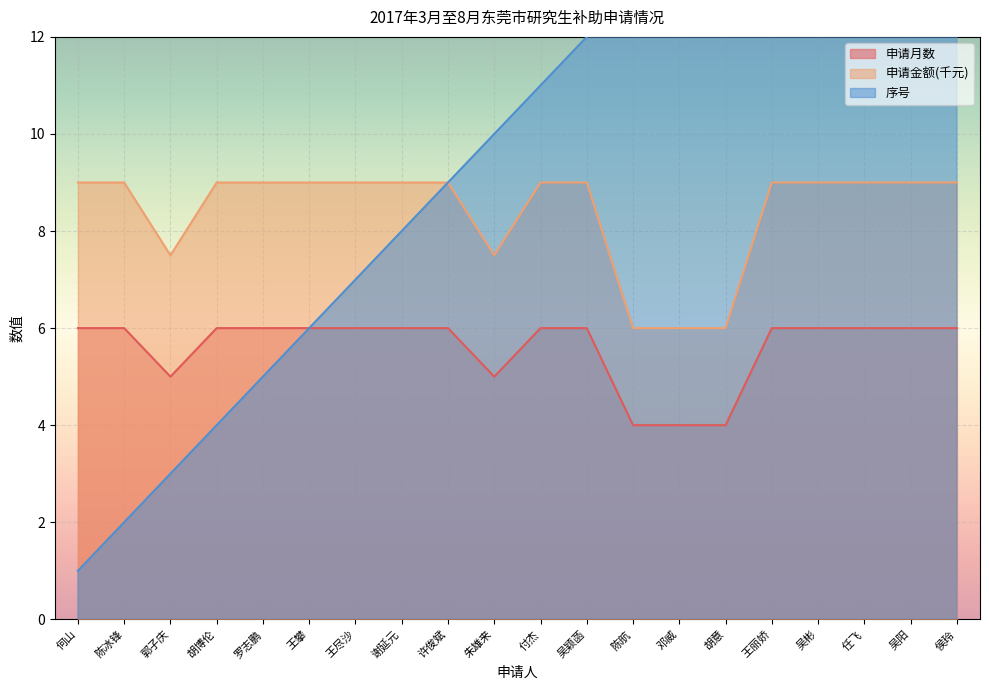

Rank the series by their average value, from lowest to highest.

申请月数, 申请金额(千元), 序号